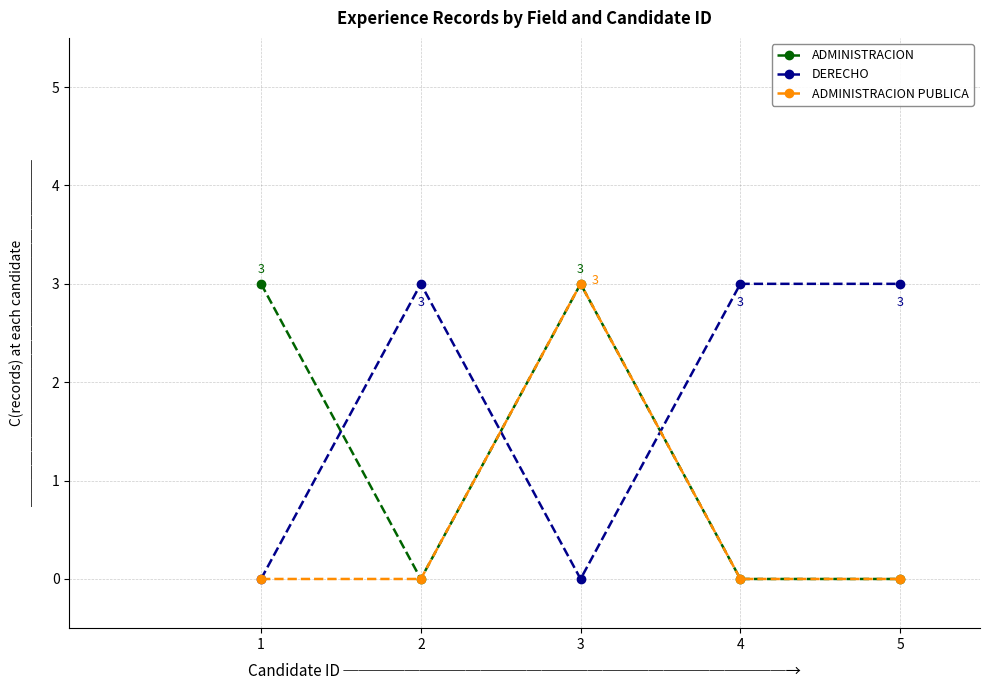

After their last crossing, which series has the higher values: ADMINISTRACION or DERECHO?

DERECHO